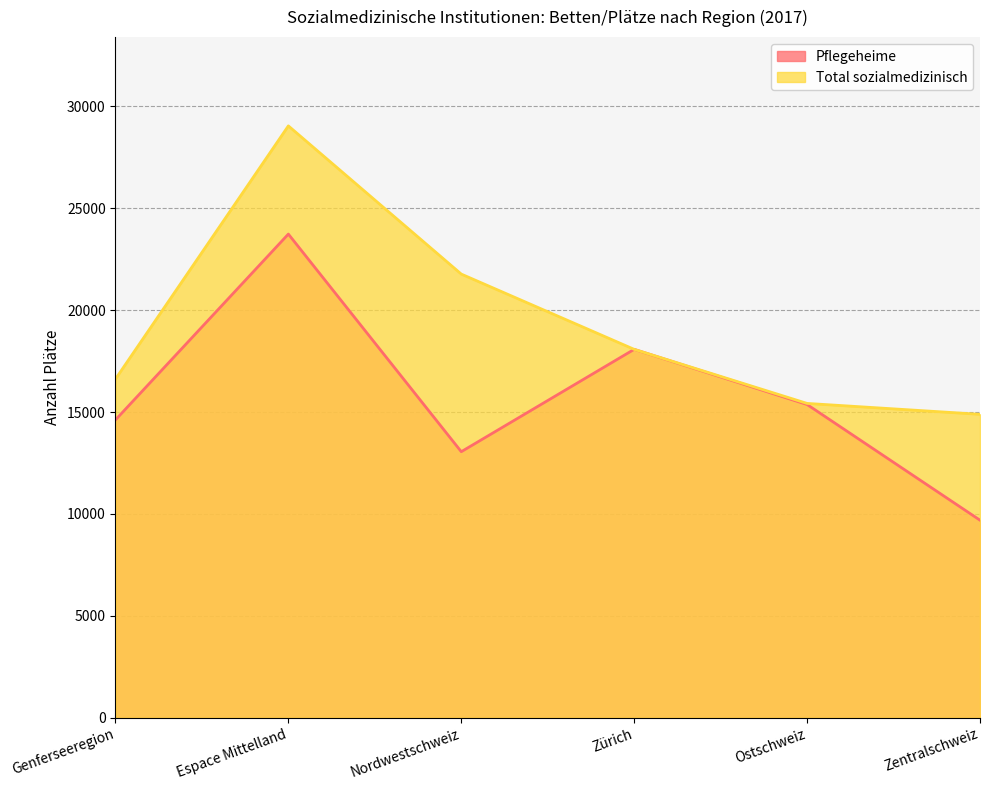

Which has a higher value, Nordwestschweiz or Espace Mittelland?

Espace Mittelland